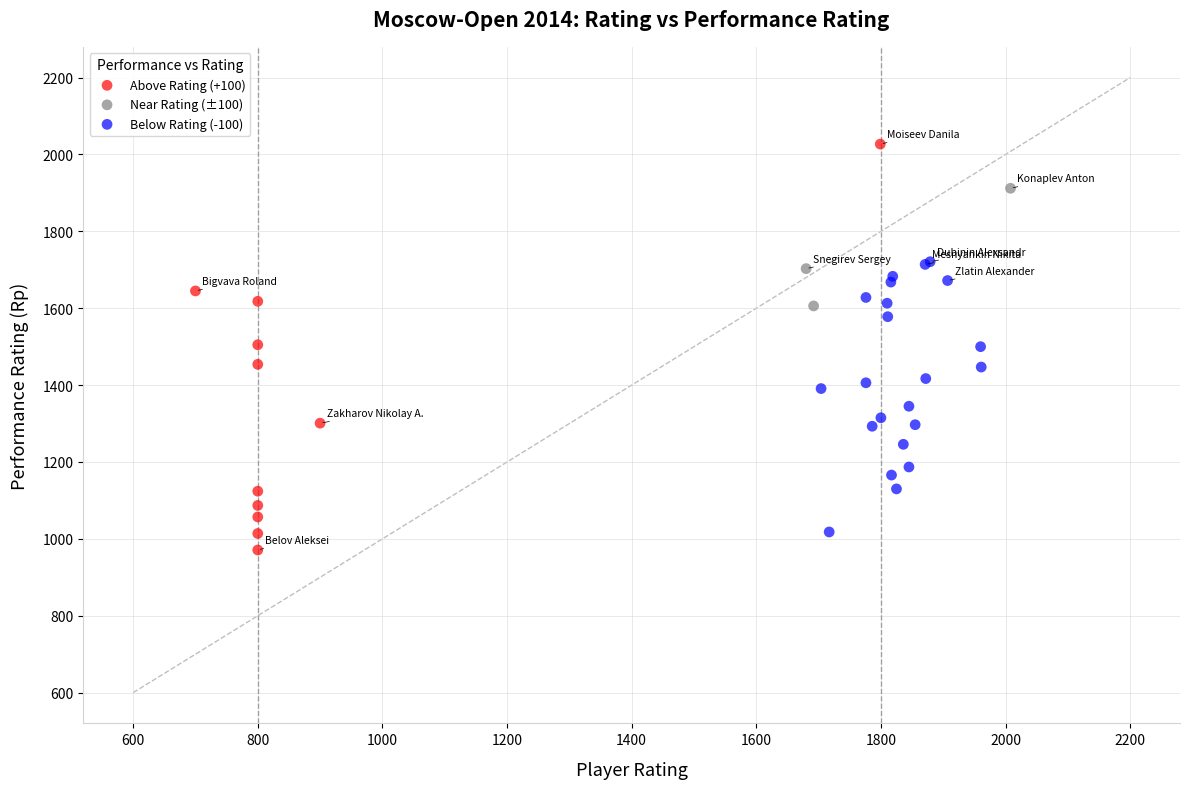

Which series has the largest Y range (max minus min)?

Above Rating (+100)